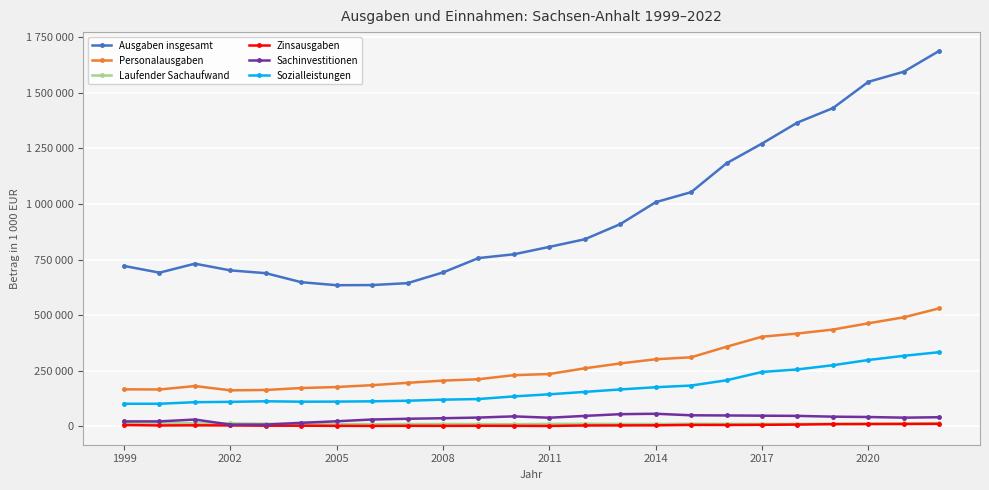

What are all the series names shown in the legend?

Ausgaben insgesamt, Personalausgaben, Laufender Sachaufwand, Zinsausgaben, Sachinvestitionen, Sozialleistungen